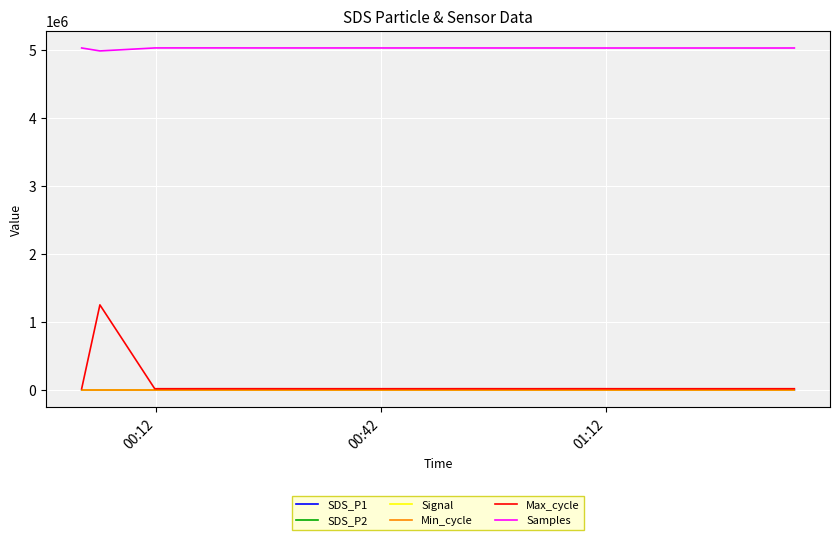

True or false: Max_cycle and Samples cross at least once.

False